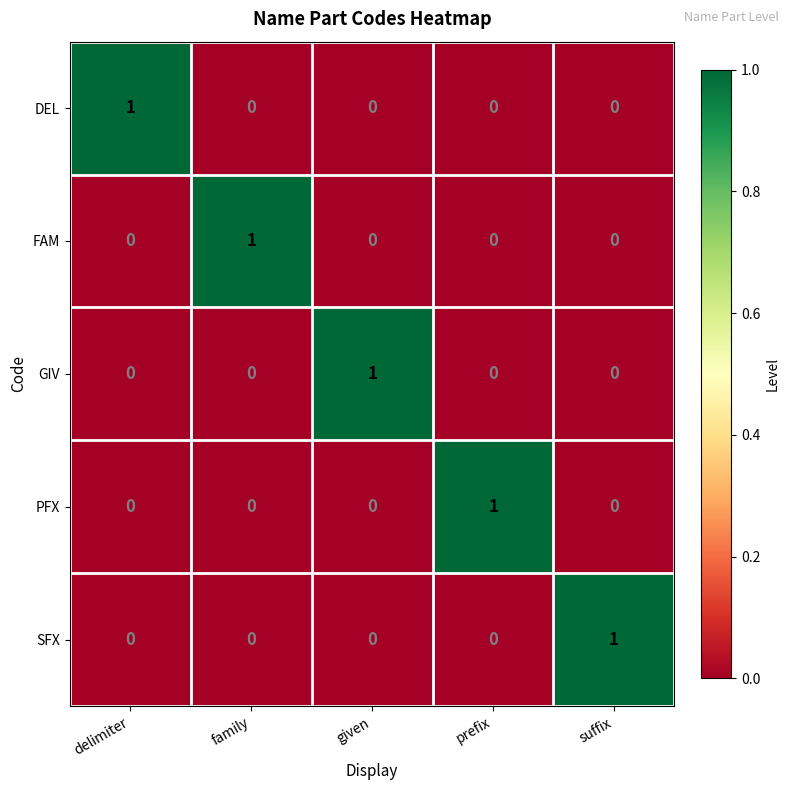

The DEL series shows 0 at prefix. True or false?

True